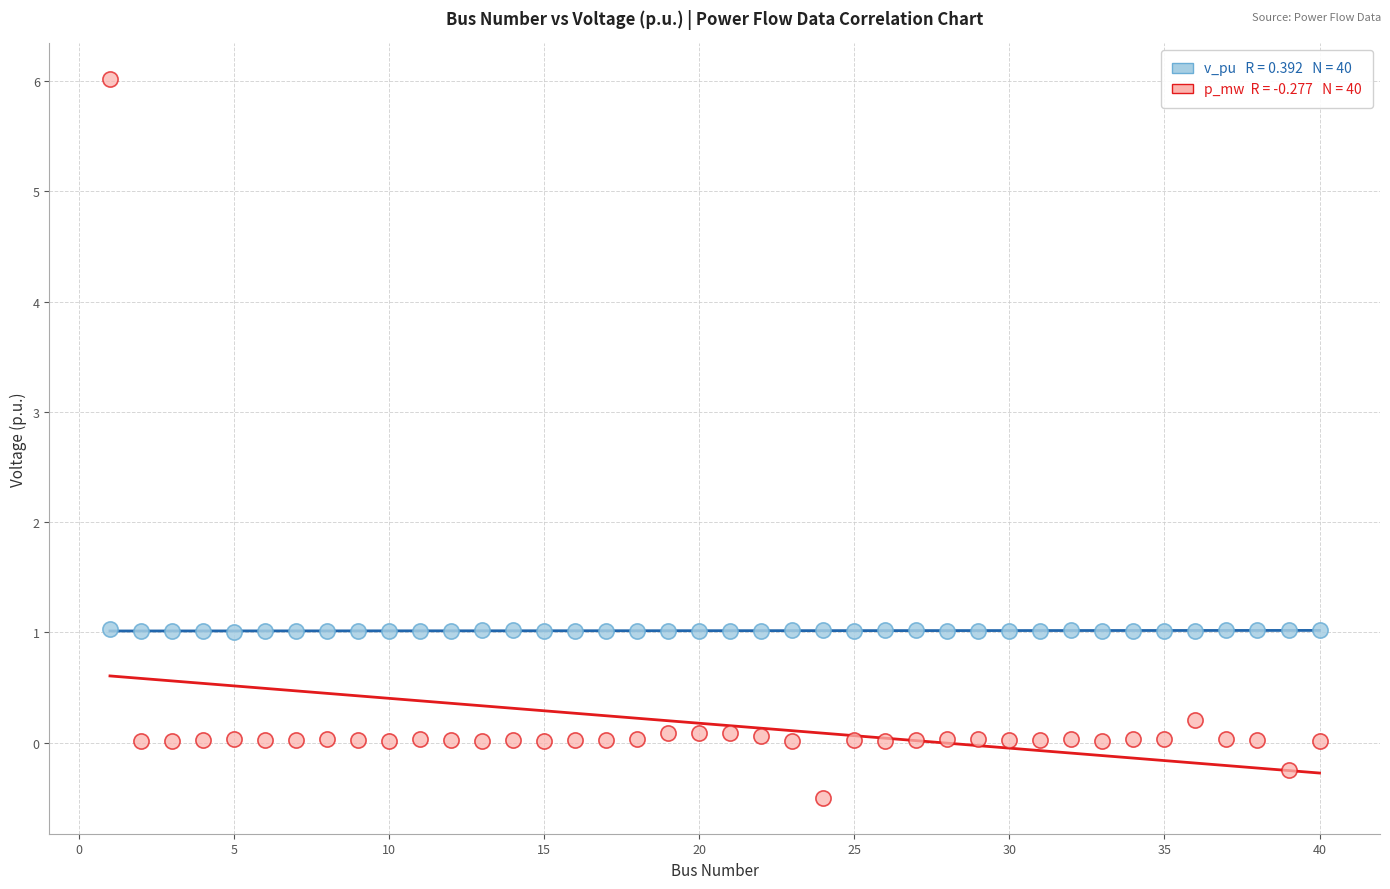

Across all data points, what is the range of Y values (max minus min)?

6.5